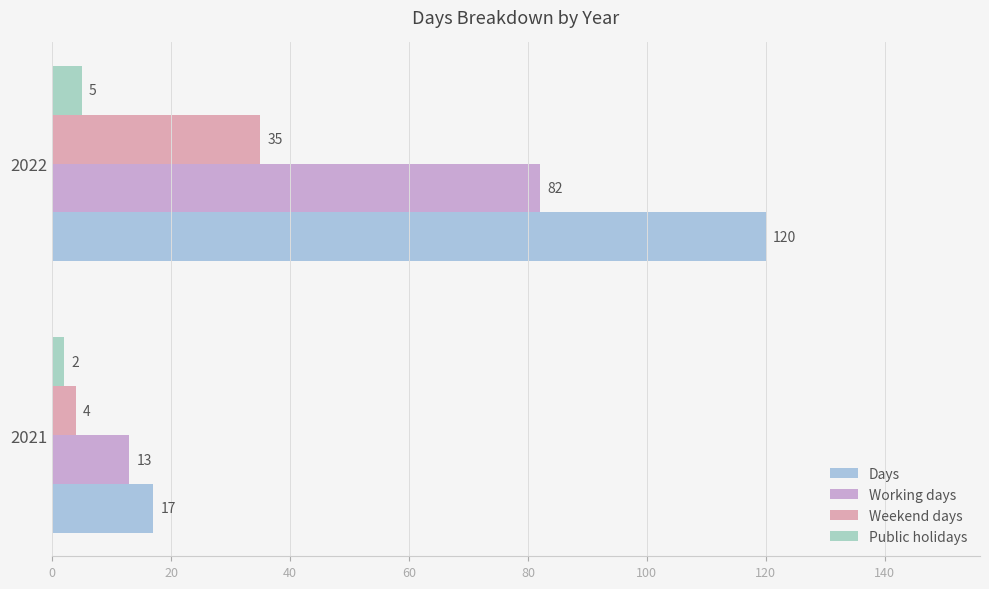

How many data points in Days are less than 120?

1